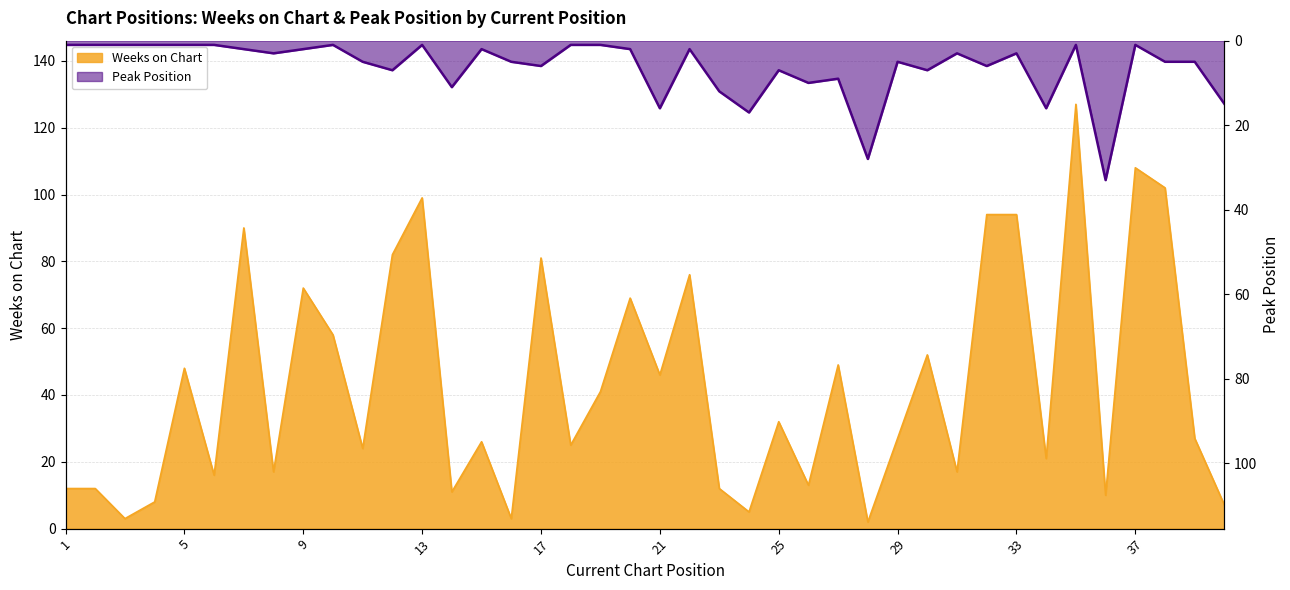

At which category does Peak Position reach its first local valley?

10